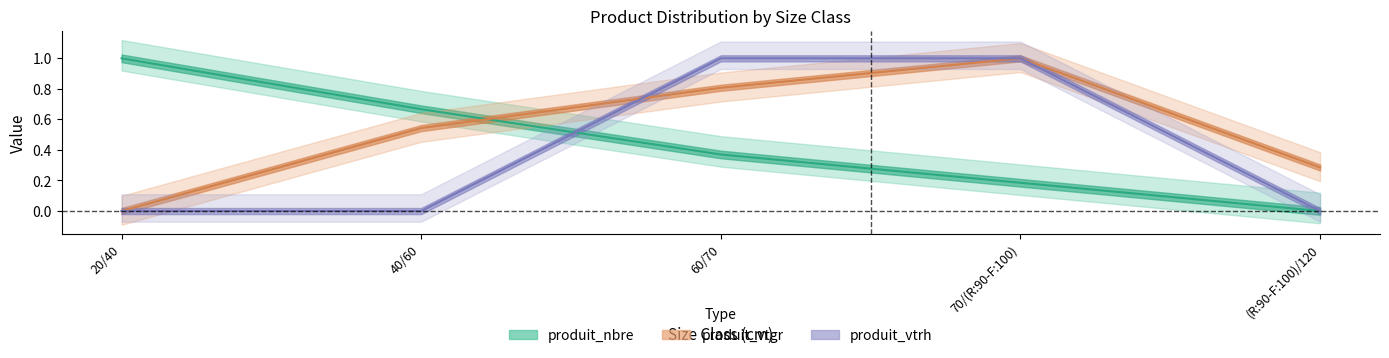

Which series ends up on top after the final intersection of produit_vtrh and produit_nbre?

produit_vtrh